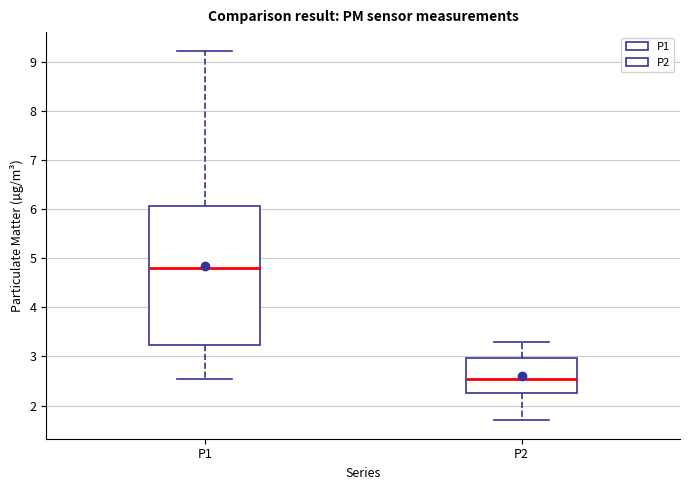

Which box has the highest median line?

P1